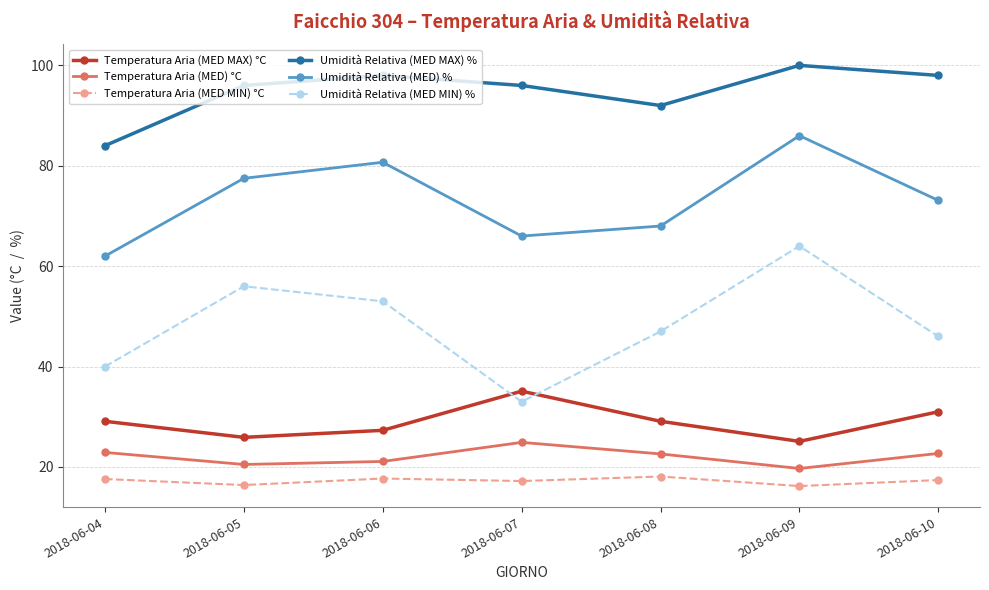

True or false: Umidità Relativa (MED MIN) % has a value of 66.2 at 2018-06-10.

False